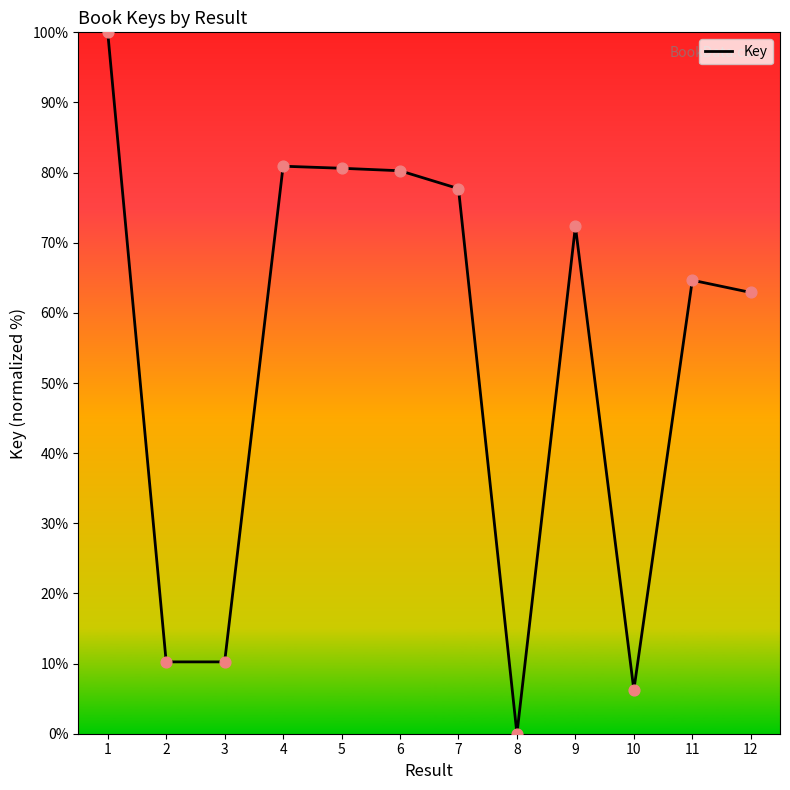

Between 8 and 10, which is larger?

10